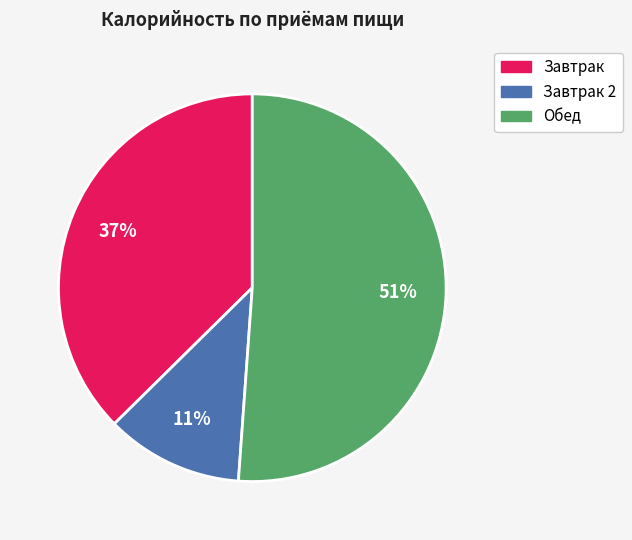

To the nearest percent, what is the difference between the largest and smallest slice percentages?

40%